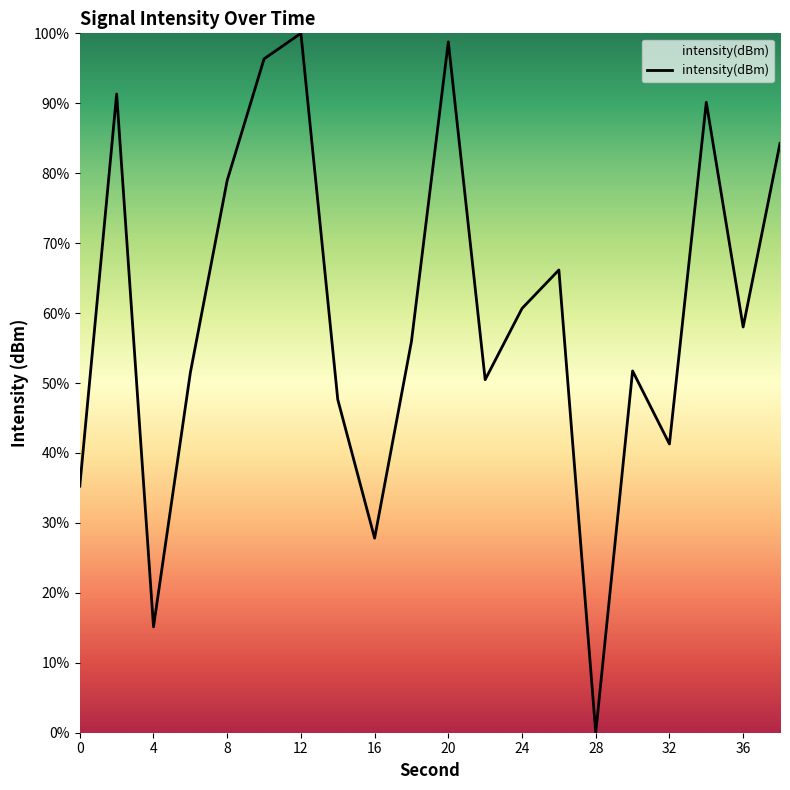

What is the maximum value shown in the chart?

100.0